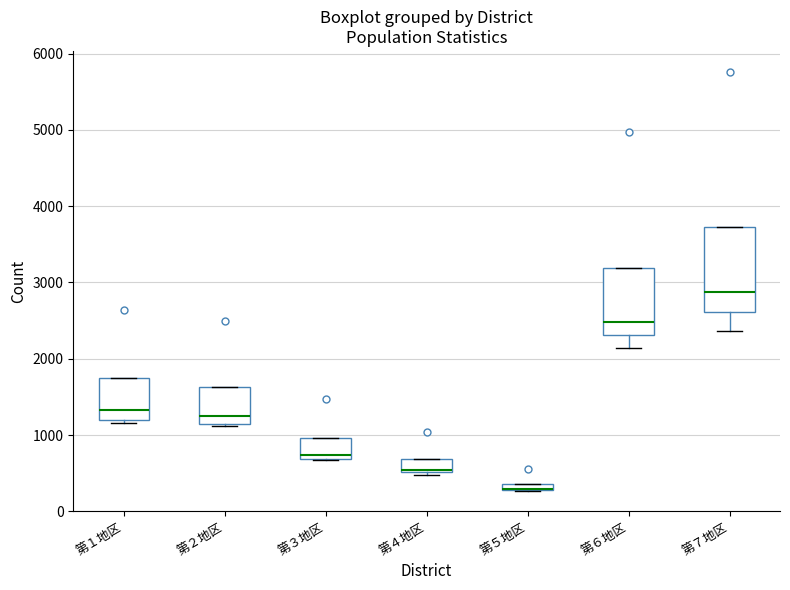

Comparing the boxes themselves (not the whiskers), which one is the tallest?

第７地区